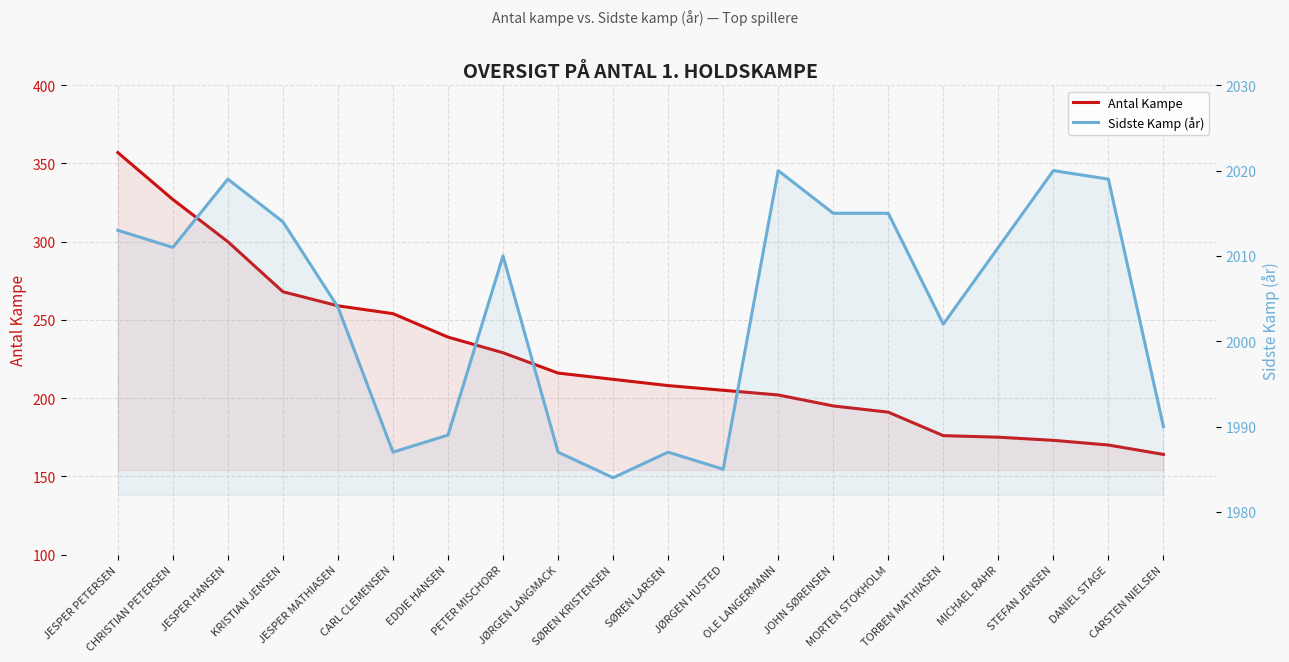

Which category has the highest value in the Sidste Kamp (år) series?

OLE LANGERMANN